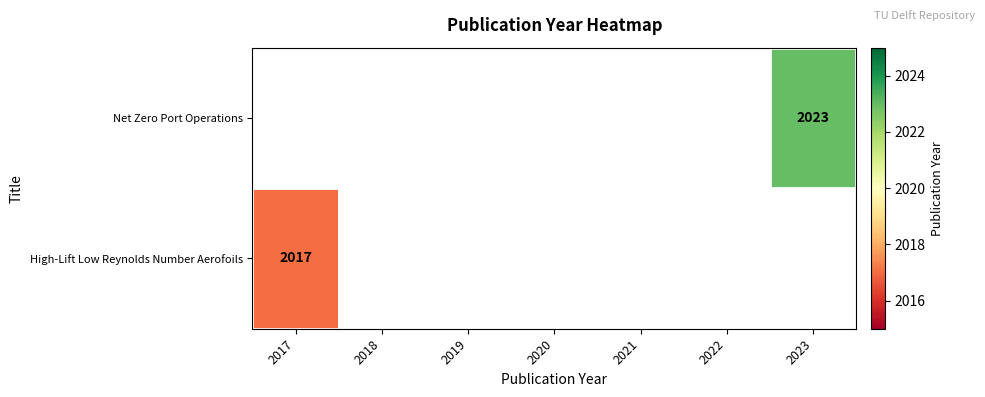

True or false: High-Lift Low Reynolds Number Aerofoils has a value of 826 at 2017.

False